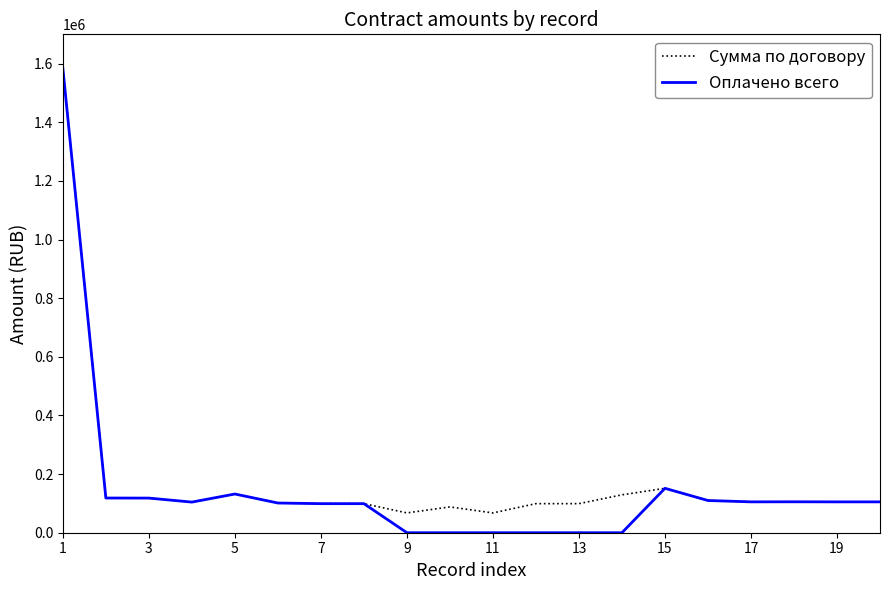

Which series has the largest range (max minus min)?

Оплачено всего